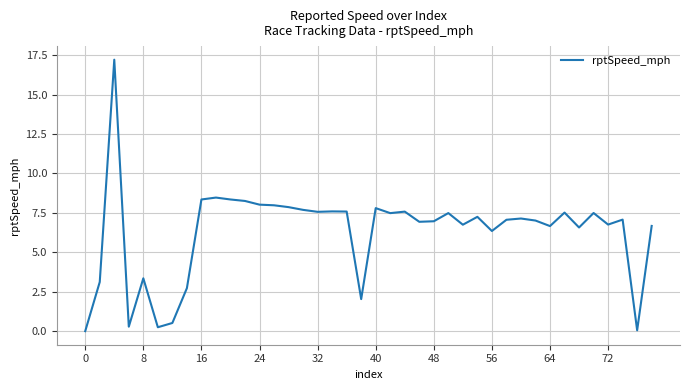

What is the greatest value displayed?

17.2